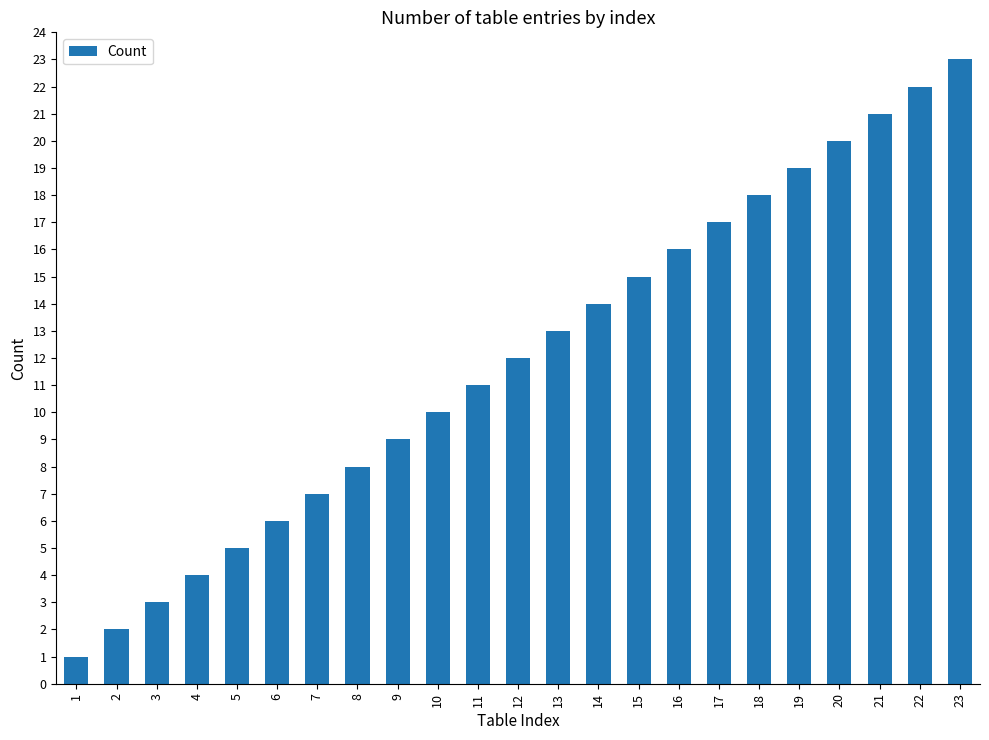

Rank the categories by value from highest to lowest.

23, 22, 21, 20, 19, 18, 17, 16, 15, 14, 13, 12, 11, 10, 9, 8, 7, 6, 5, 4, 3, 2, 1